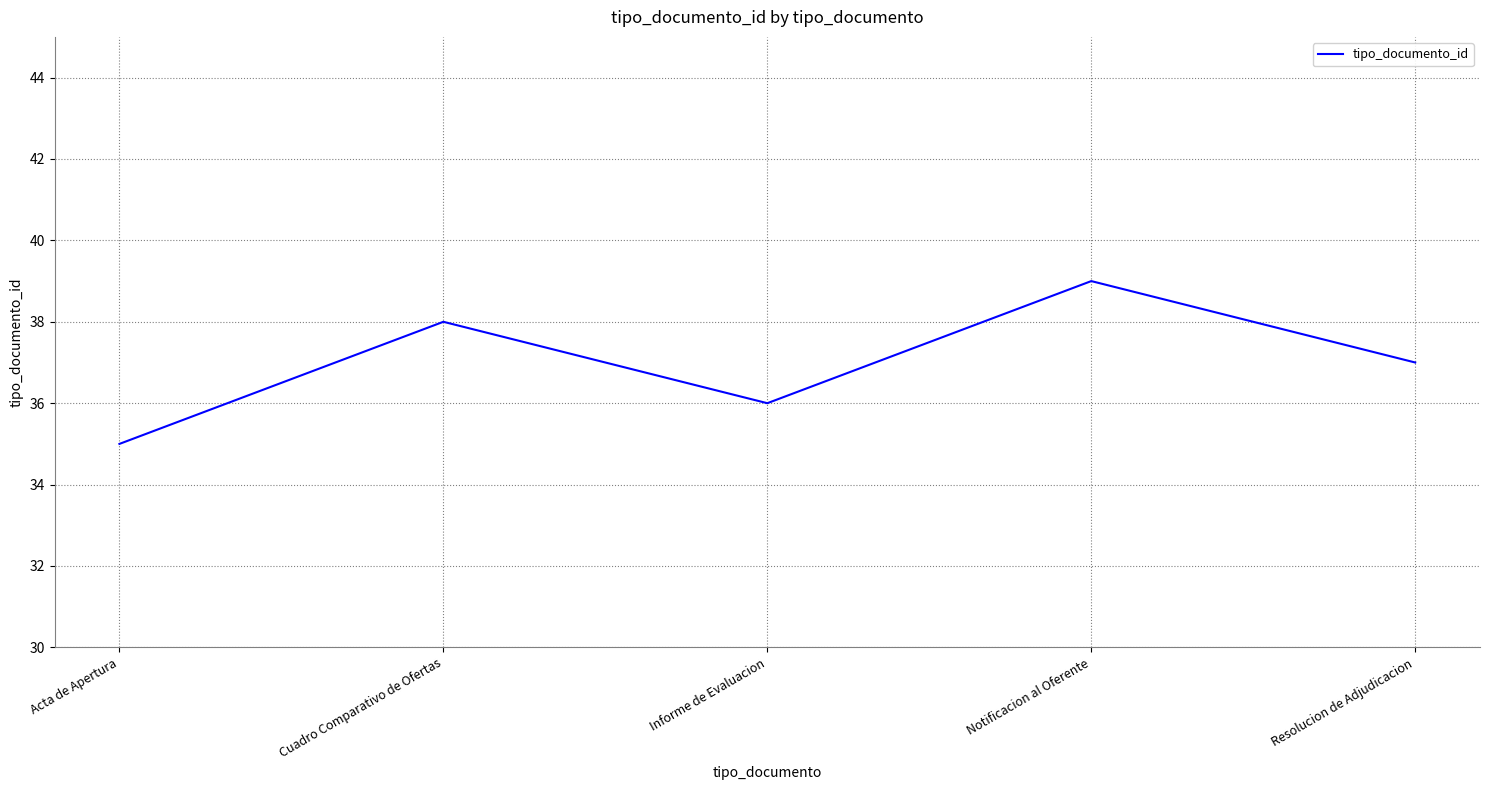

What is the difference between the maximum and minimum values?

4